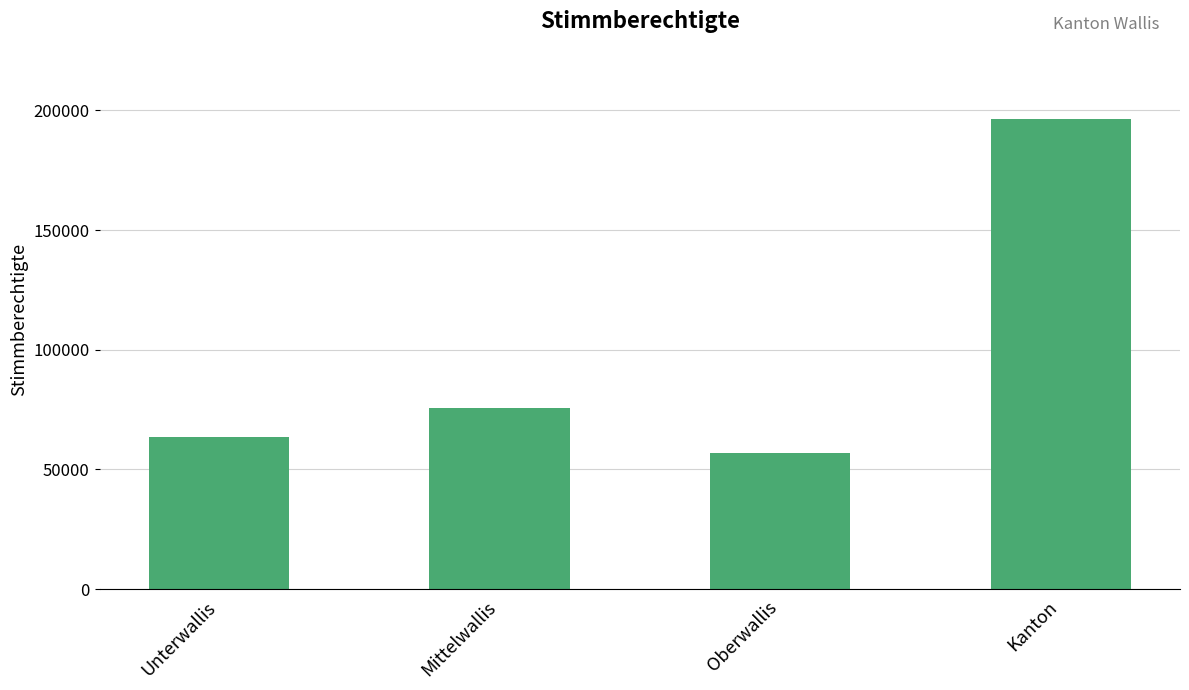

How many bars are there in total?

4